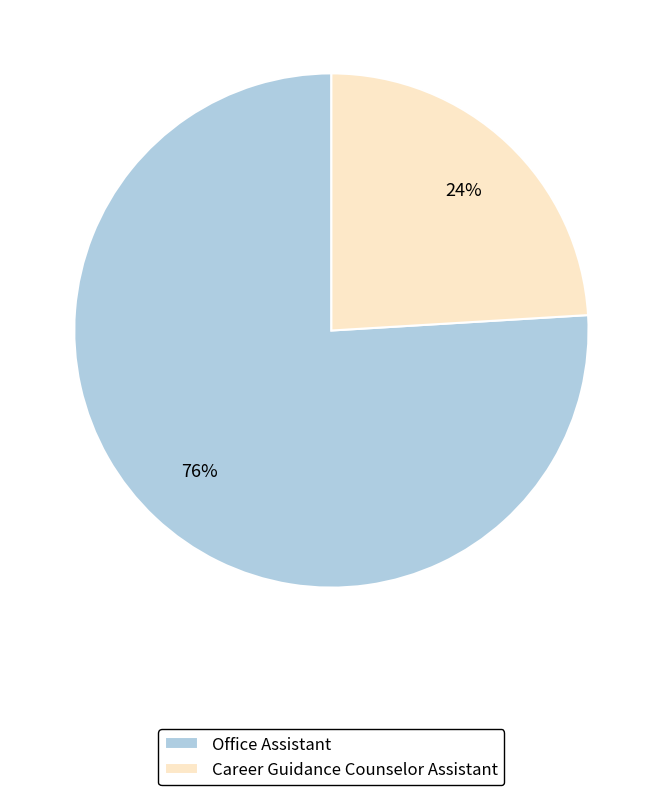

Rank the categories by value from highest to lowest.

Office Assistant, Career Guidance Counselor Assistant